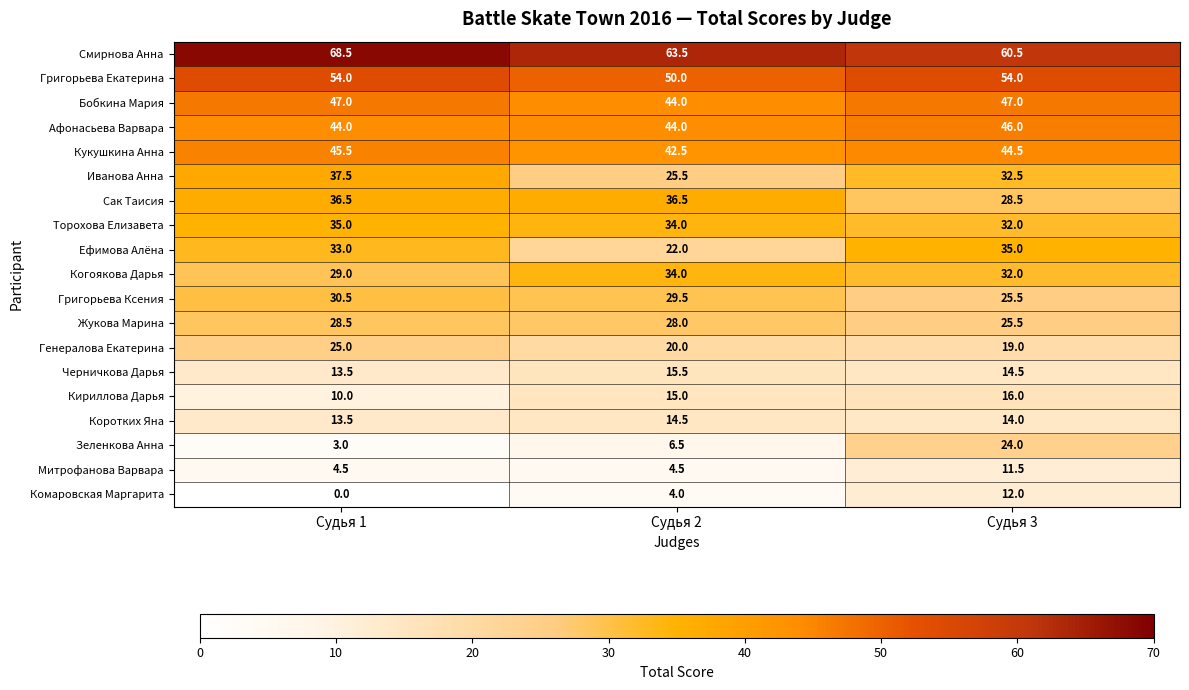

Where is Иванова Анна nearest to the value 31?

Судья 3